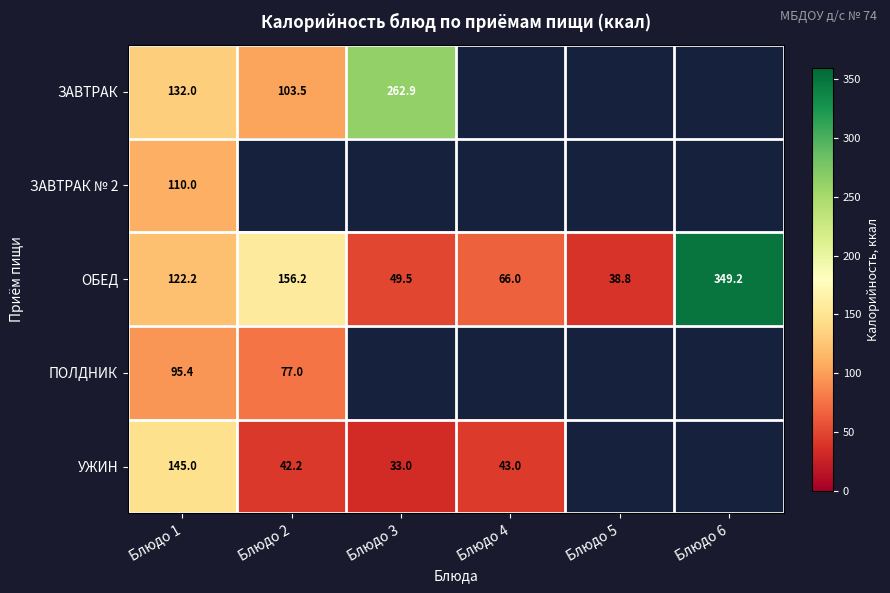

What is the maximum value for ОБЕД?

349.2